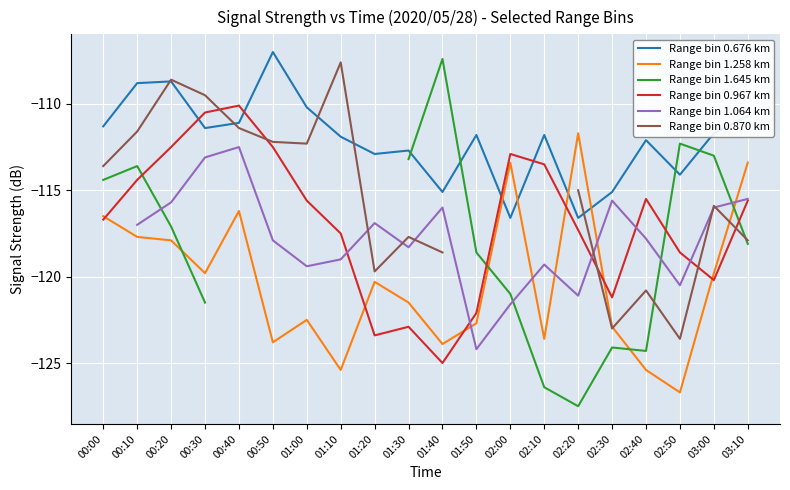

What is the approximate value of Range bin 1.645 km at 02:30?

-124.1